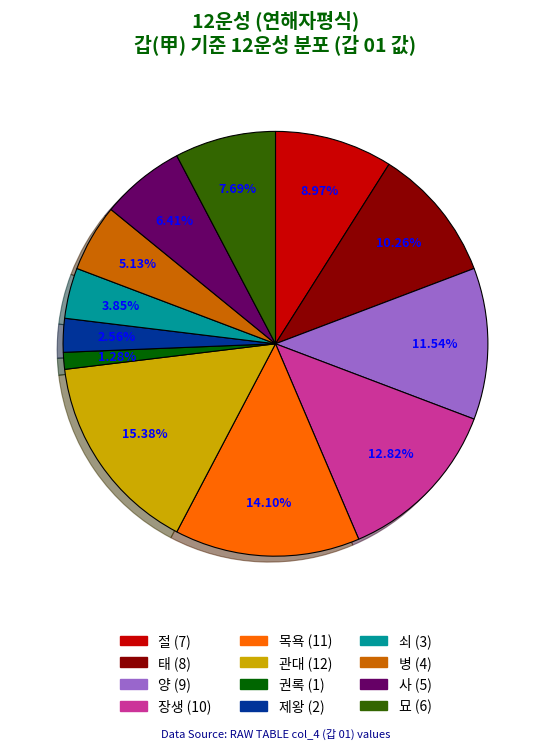

Between 장생 and 태, which is larger?

장생